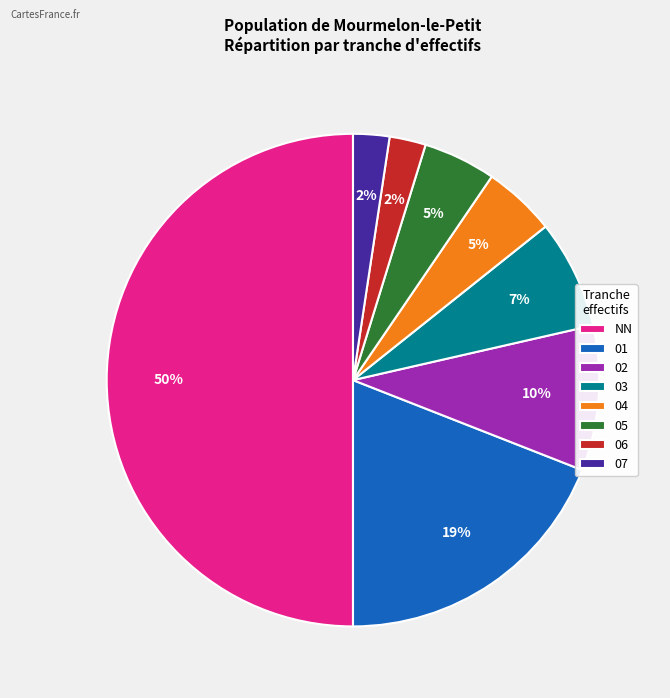

What is the largest slice in the pie chart?

NN